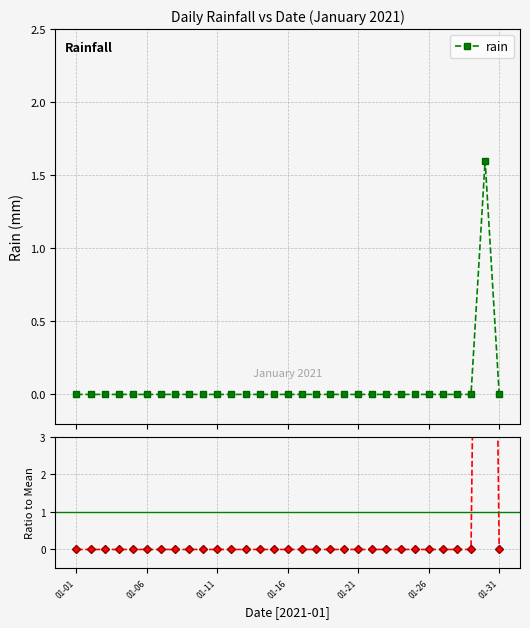

What is the difference between the maximum and second lowest values in the rain series?

1.6